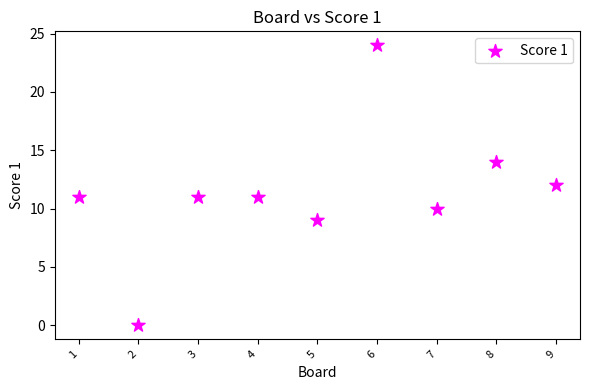

What is the average Y value?

11